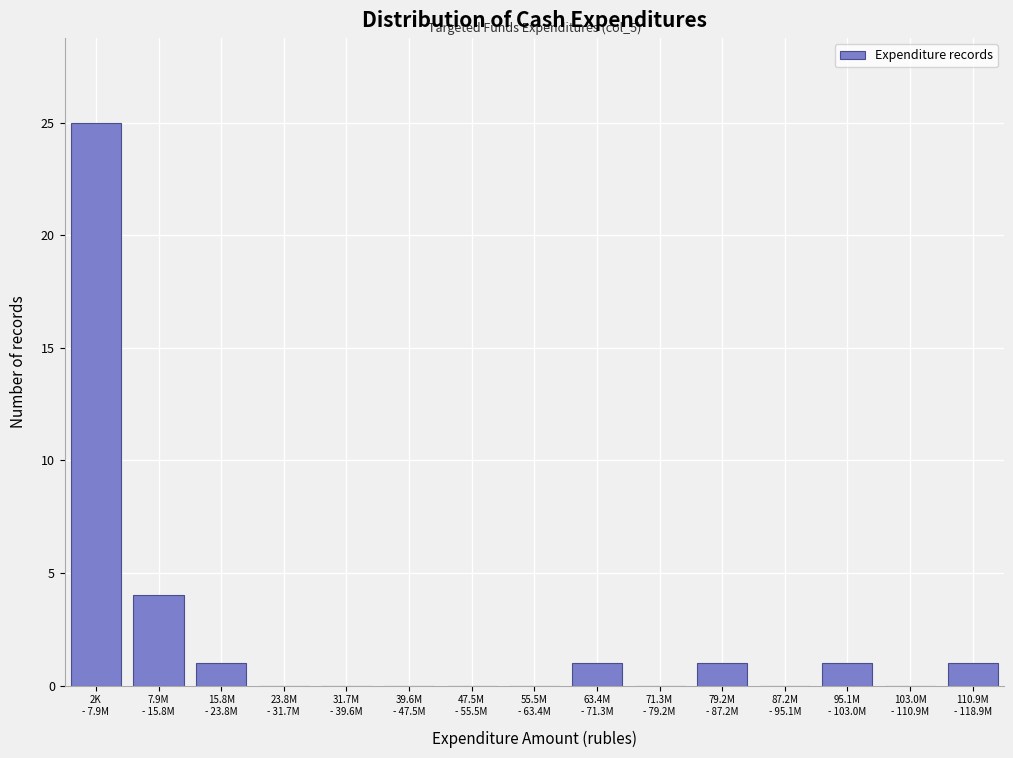

What is the greatest value displayed?

25